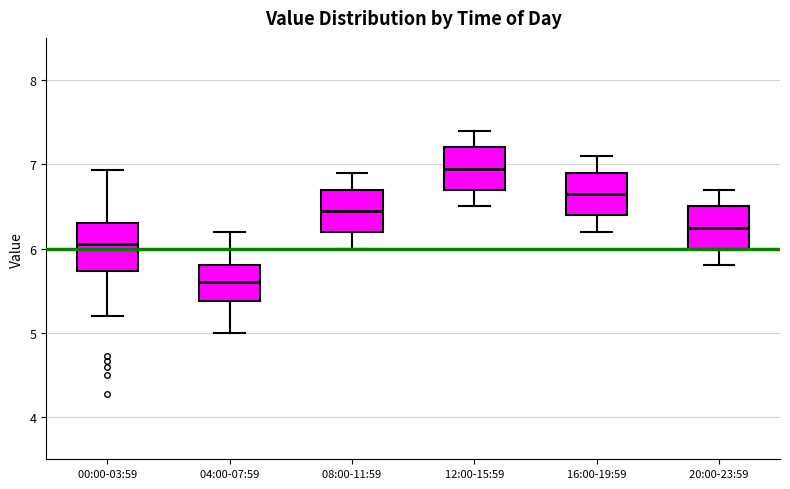

Reading left to right, read every box against the y-axis: the position of its median line, the range the box covers, and the ends of its whiskers. The values are not printed on the chart, so give them approximately, as read against the axis.

00:00-03:59: median 6.1, box 5.7 to 6.3, whiskers 5.2 to 6.9
04:00-07:59: median 5.6, box 5.4 to 5.8, whiskers 5.0 to 6.2
08:00-11:59: median 6.5, box 6.2 to 6.7, whiskers 6.0 to 6.9
12:00-15:59: median 7.0, box 6.7 to 7.2, whiskers 6.5 to 7.4
16:00-19:59: median 6.7, box 6.4 to 6.9, whiskers 6.2 to 7.1
20:00-23:59: median 6.3, box 6.0 to 6.5, whiskers 5.8 to 6.7